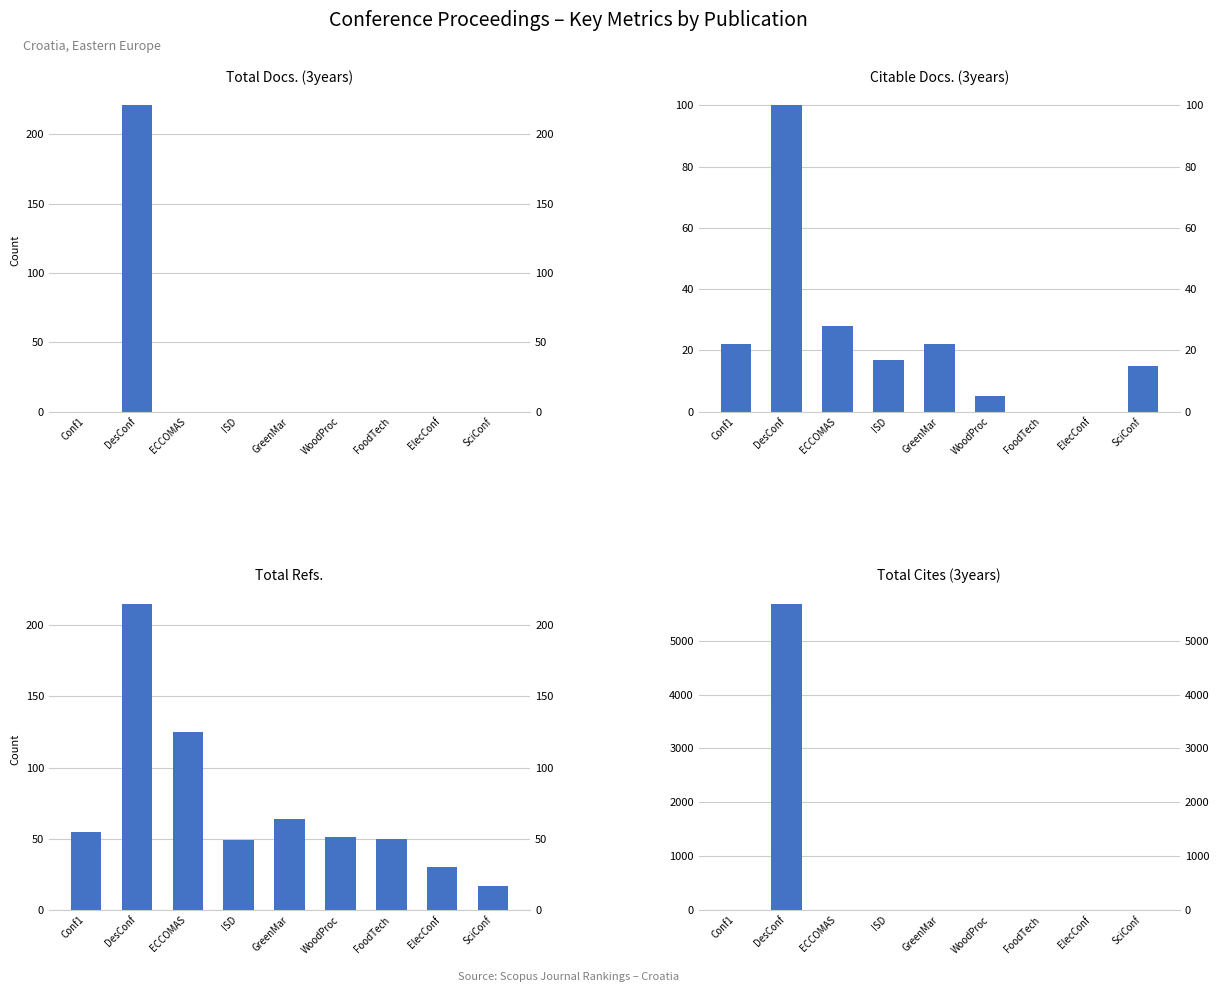

Reading left to right, transcribe all the data shown in this chart.

Total Docs. (3years): 0	221	0	0	0	0	0	0	0
Citable Docs. (3years): 22	100	28	17	22	5	0	0	15
Total Refs.: 55	215	125	49	64	51	50	30	17
Total Cites (3years): 0	5688	0	0	0	0	0	0	0